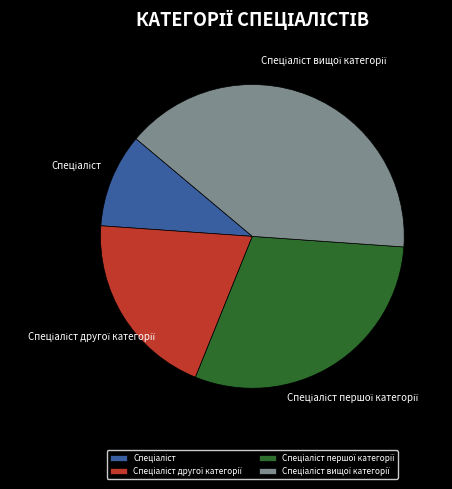

Does any single category account for the majority?

No